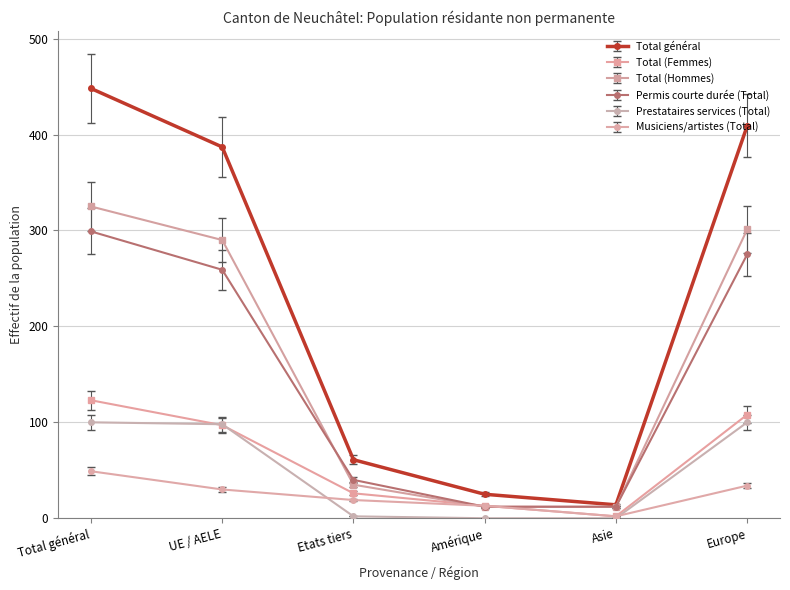

List the series in order of their peak value, lowest first.

Musiciens/artistes (Total), Prestataires services (Total), Total (Femmes), Permis courte durée (Total), Total (Hommes), Total général